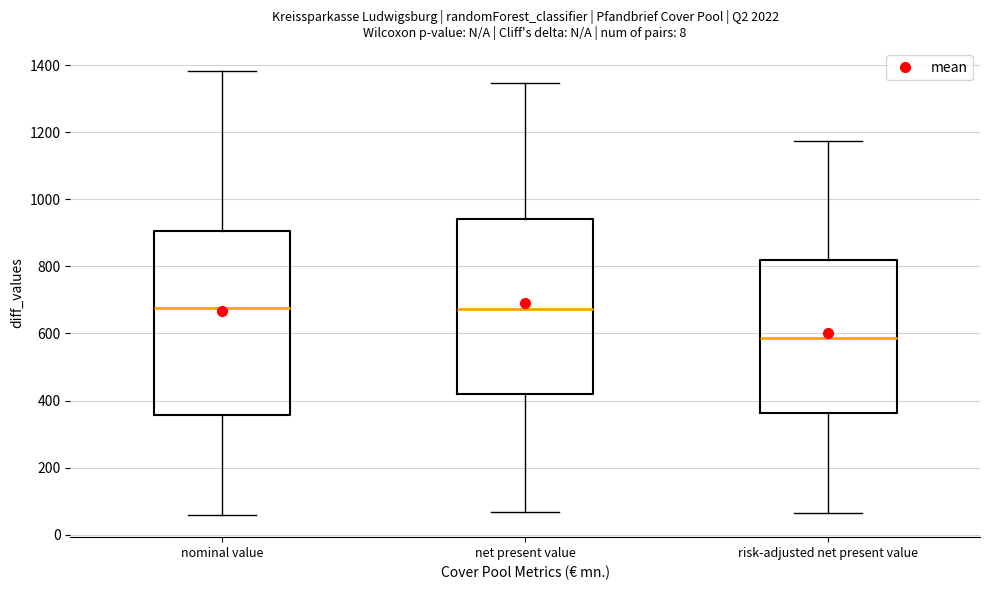

Reading left to right, read every box against the y-axis: the position of its median line, the range the box covers, and the ends of its whiskers. The values are not printed on the chart, so give them approximately, as read against the axis.

nominal value: median 680, box 360 to 900, whiskers 60 to 1380
net present value: median 680, box 420 to 940, whiskers 60 to 1340
risk-adjusted net present value: median 580, box 360 to 820, whiskers 60 to 1180